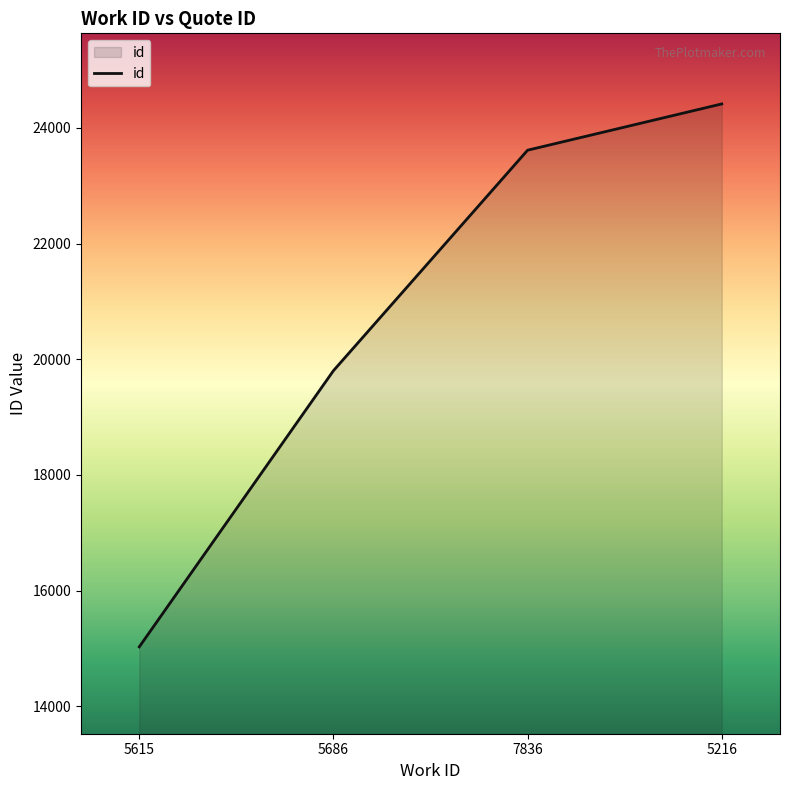

What is the change in value from 5615 to 7836?

+8588